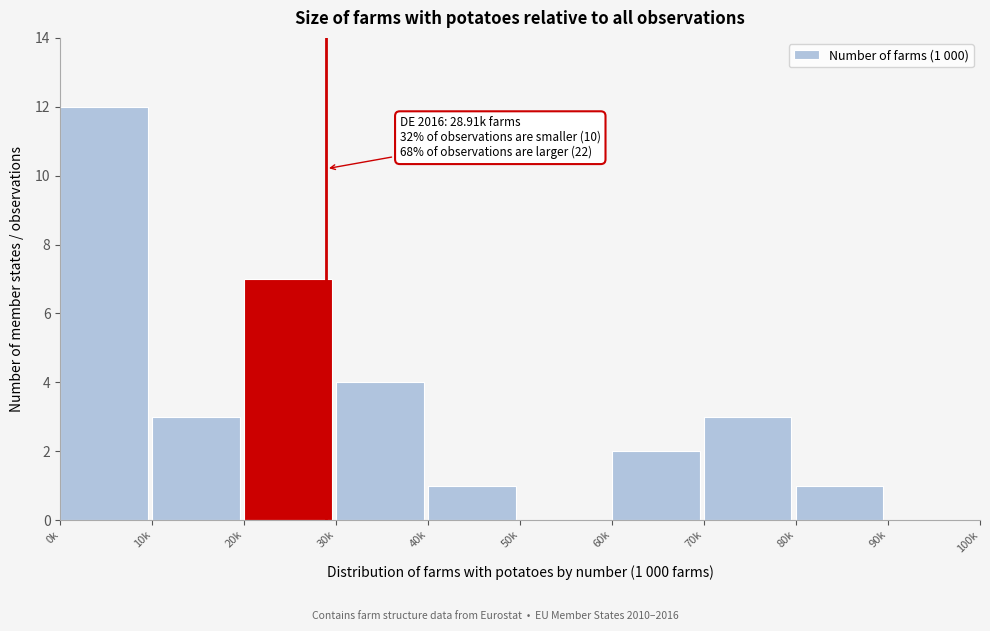

Reading left to right, list all the values displayed in this chart.

0k=12	10k=3	20k=7	30k=4	40k=1	50k=0	60k=2	70k=3	80k=1	90k=0